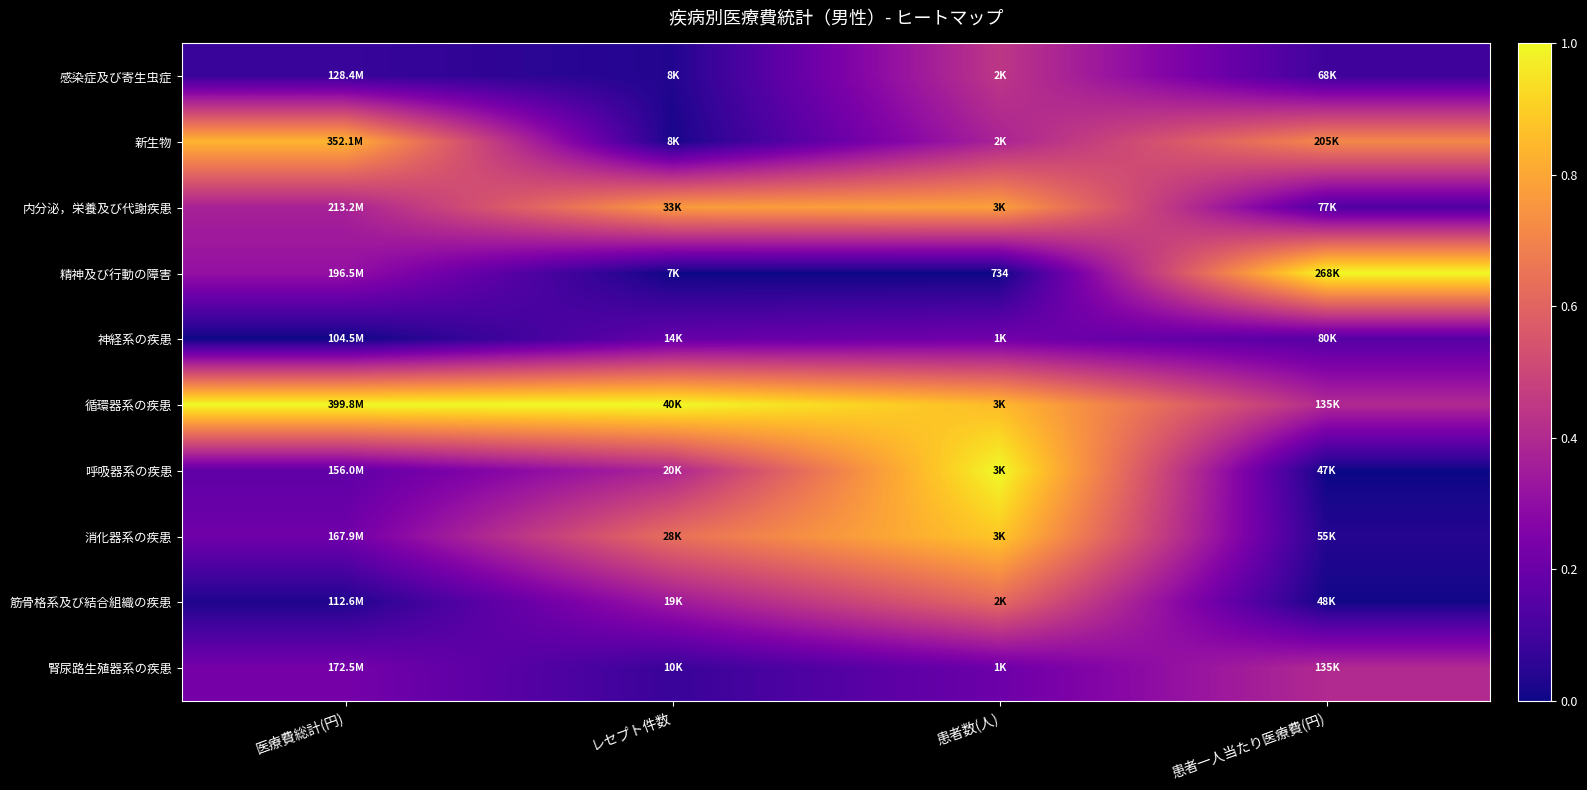

At 患者数(人), list the series in order from smallest to largest.

精神及び行動の障害, 腎尿路生殖器系の疾患, 神経系の疾患, 新生物, 感染症及び寄生虫症, 筋骨格系及び結合組織の疾患, 内分泌，栄養及び代謝疾患, 循環器系の疾患, 消化器系の疾患, 呼吸器系の疾患